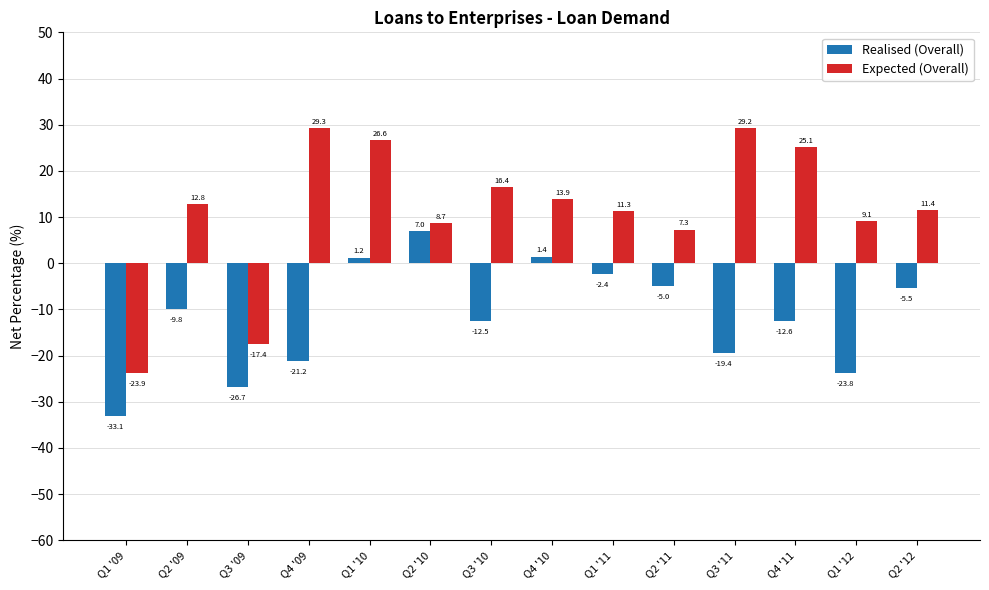

Does the chart contain any negative values?

Yes